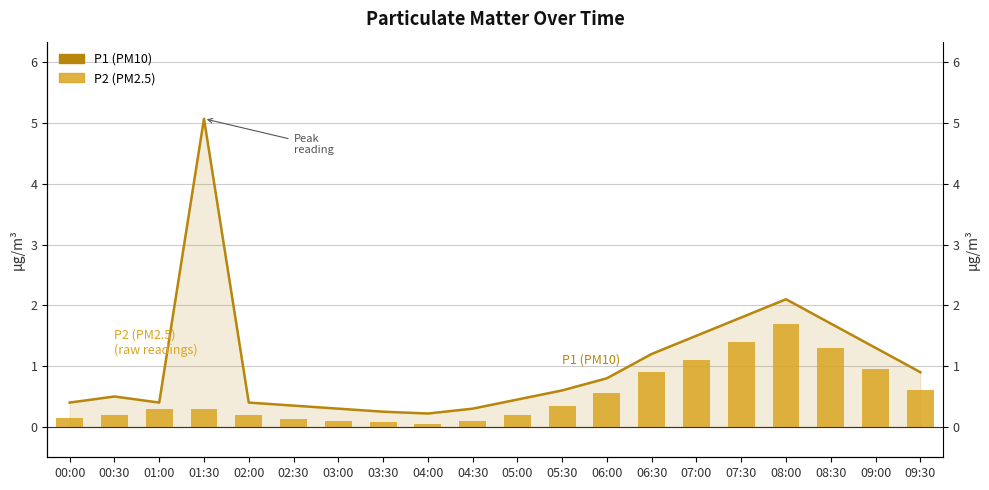

What are all the series names shown in the legend?

P1 (PM10), P2 (PM2.5)